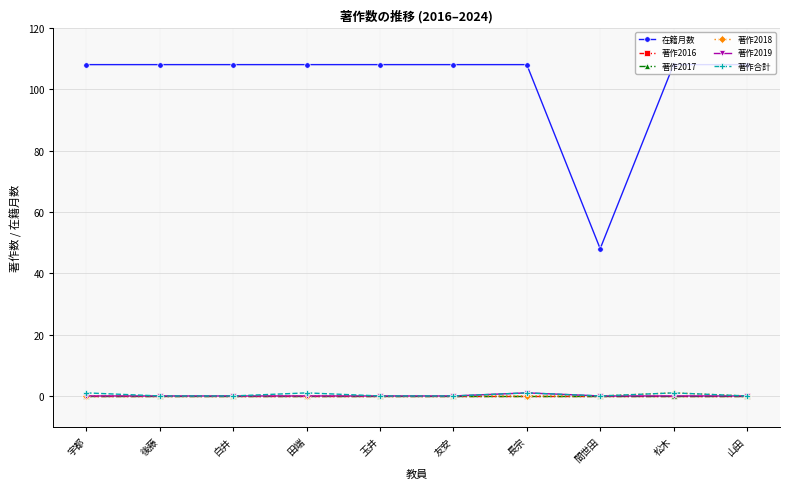

What position from the right is 田端?

7